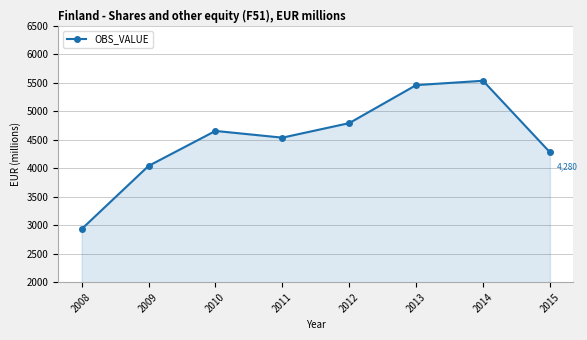

How many lines are shown in the chart?

1